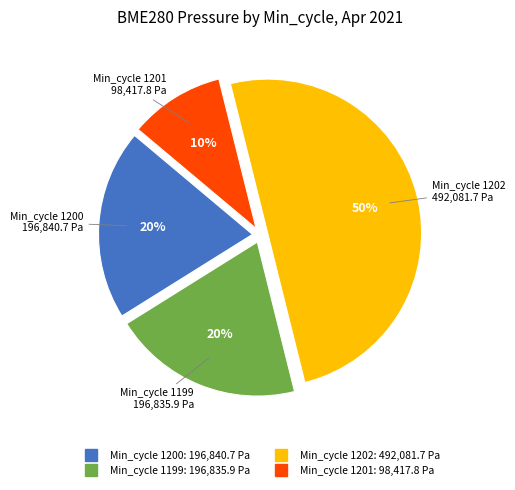

How many slices are in this pie chart?

4